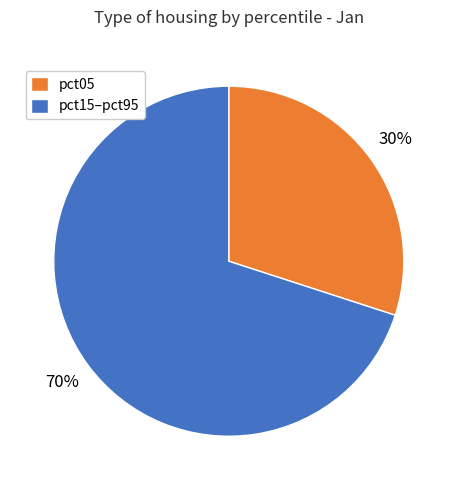

Does any single category account for the majority?

Yes